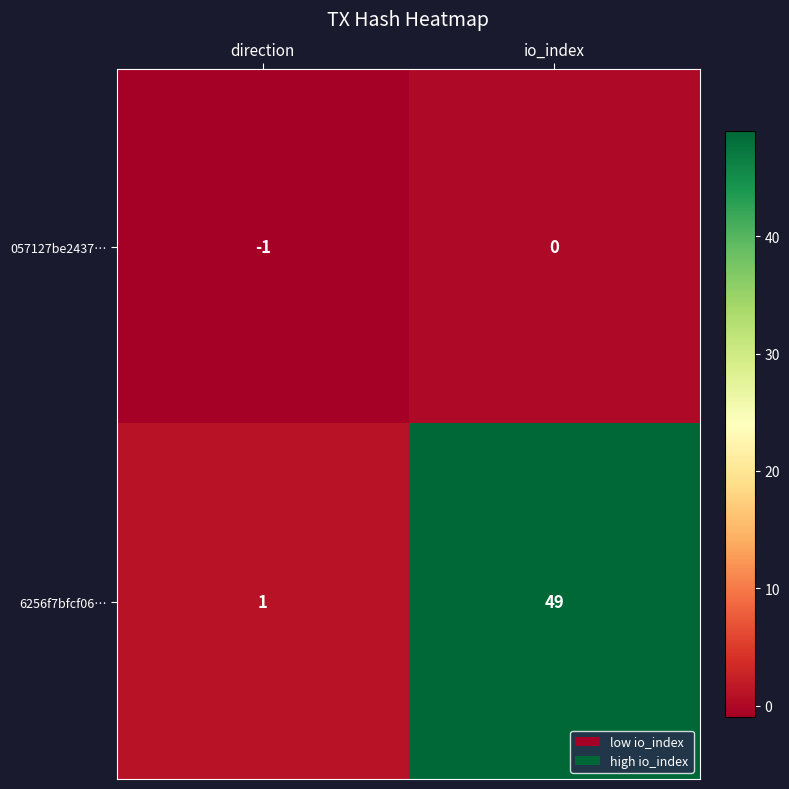

What is the difference between the 6256f7bfcf06… values at io_index and direction?

48